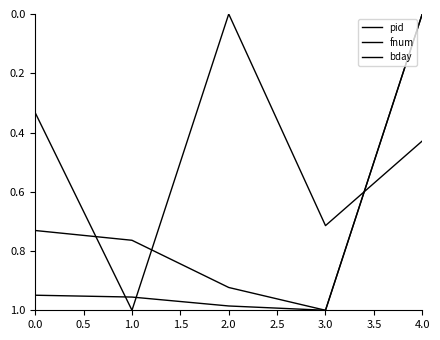

Does the chart display data point markers on the line(s)?

No